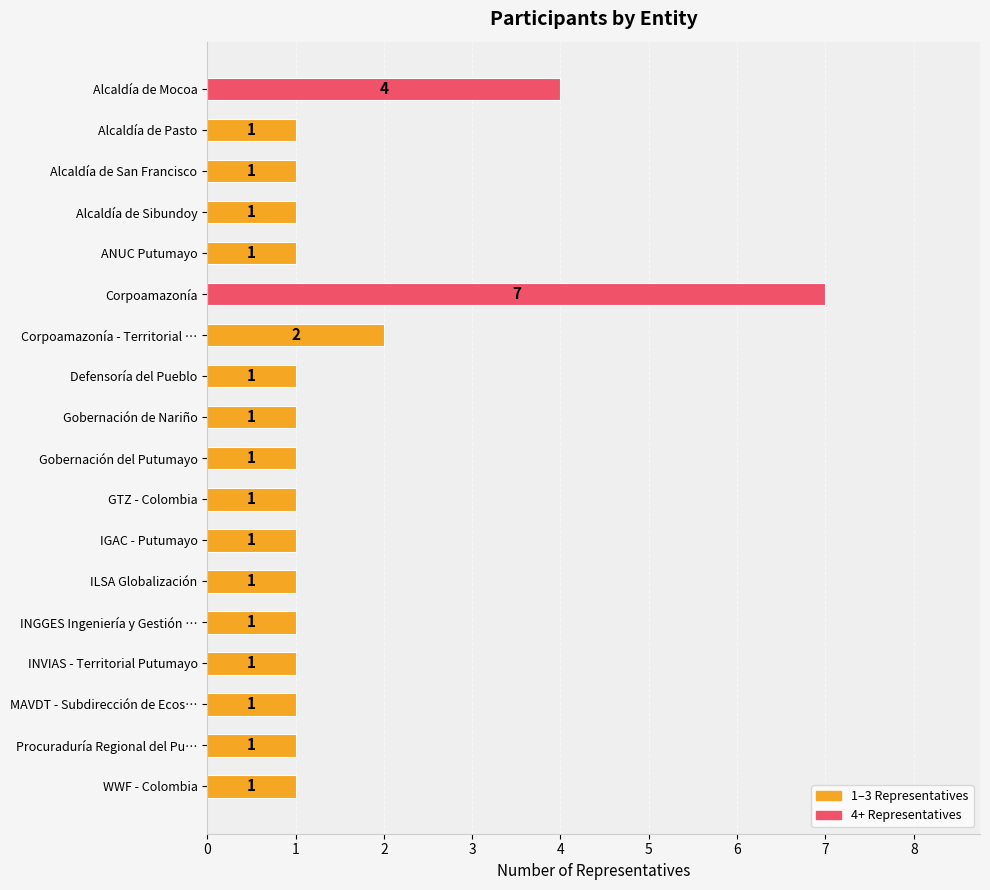

What is the value of the 18th bar from the top?

1